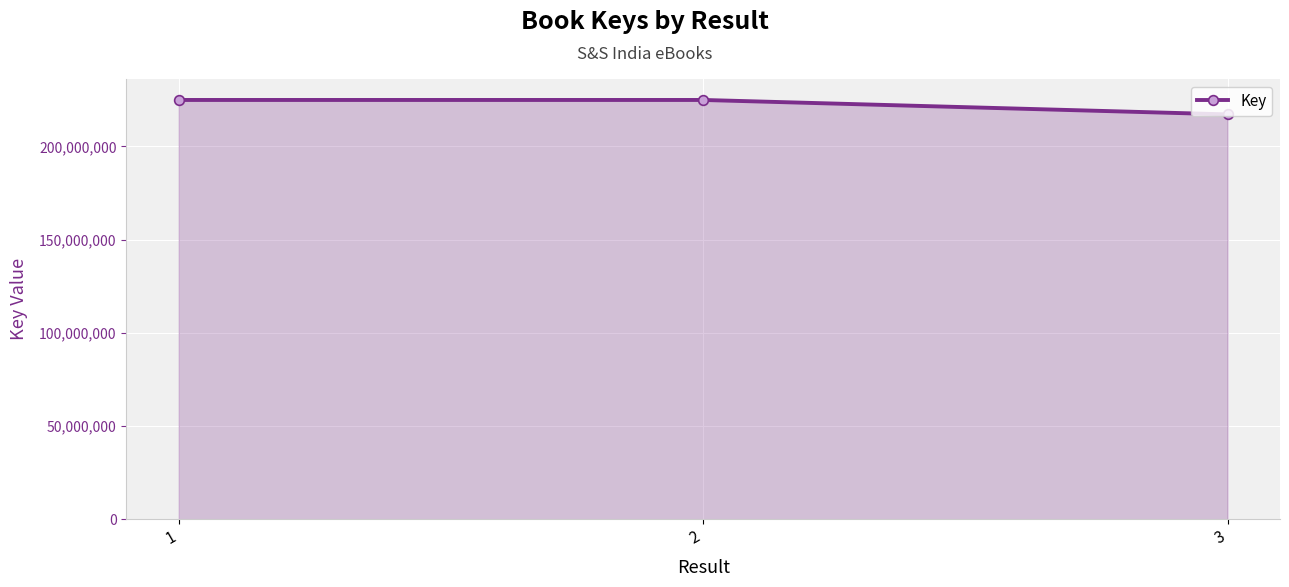

The chart shows a value of 140004456 at 2. True or false?

False